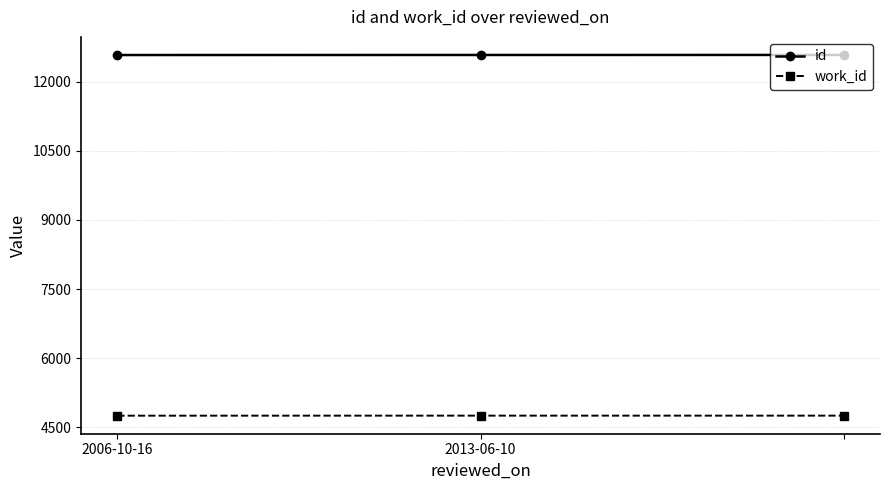

How many data points in work_id are less than 4754?

1